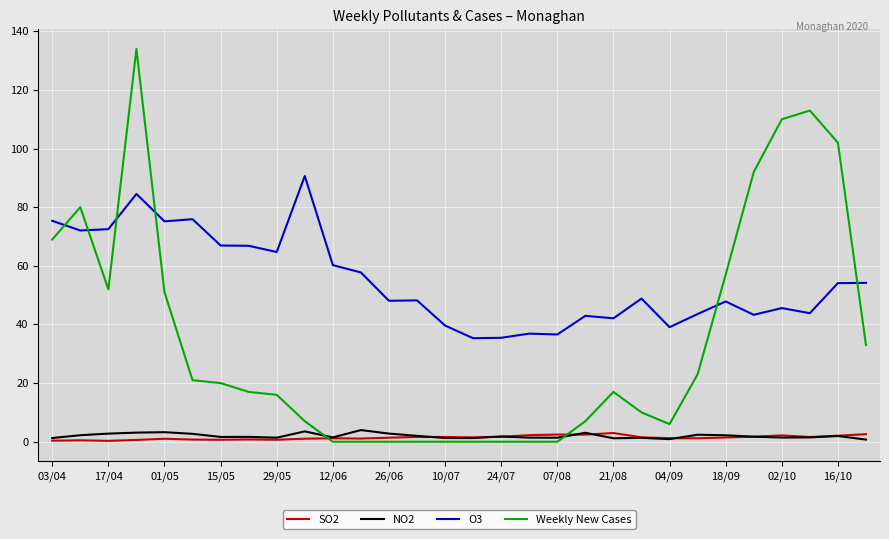

What is the greatest value displayed?

134.0